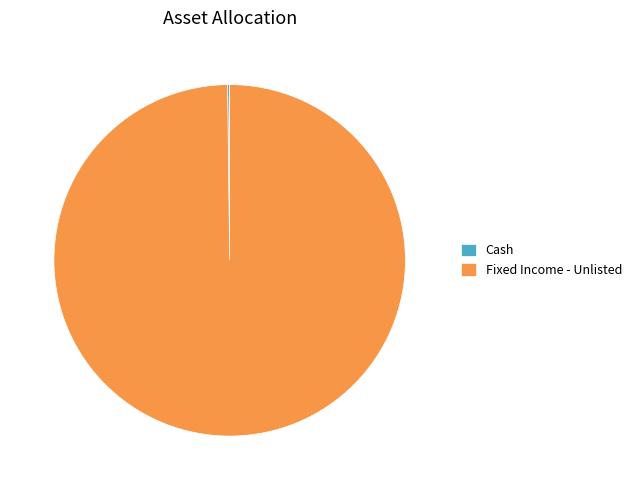

Is it true that Fixed Income - Unlisted is 100% of the pie?

True